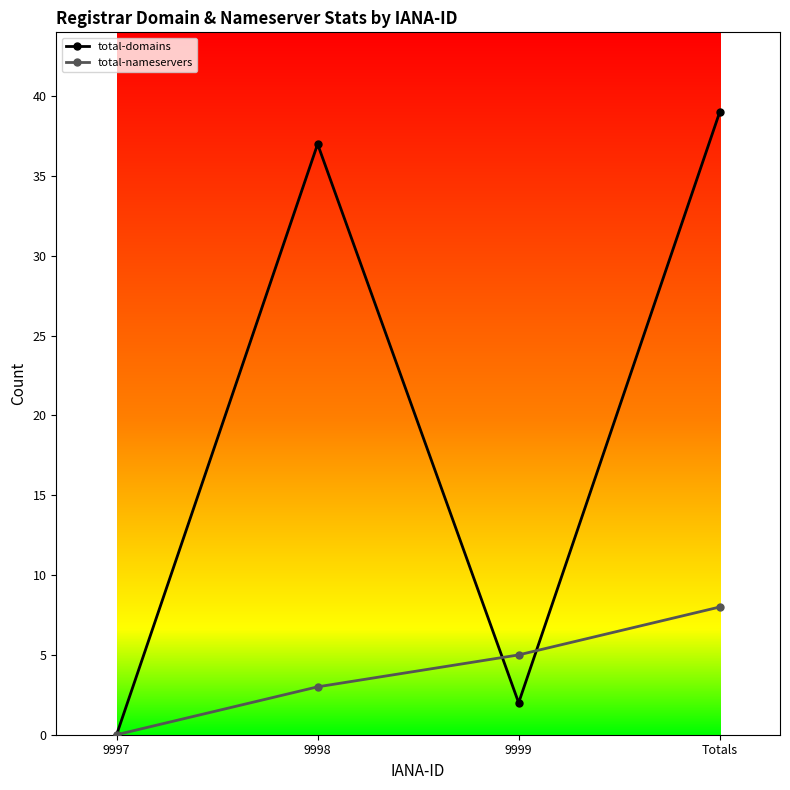

At which label is total-domains closest to 19?

9999